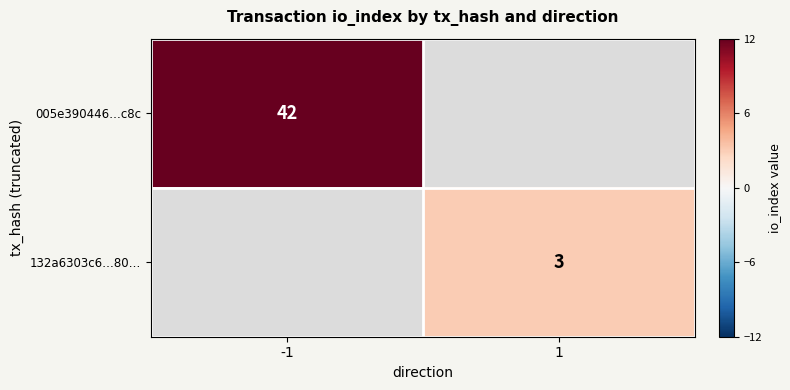

Which label corresponds to the largest value in the chart?

-1